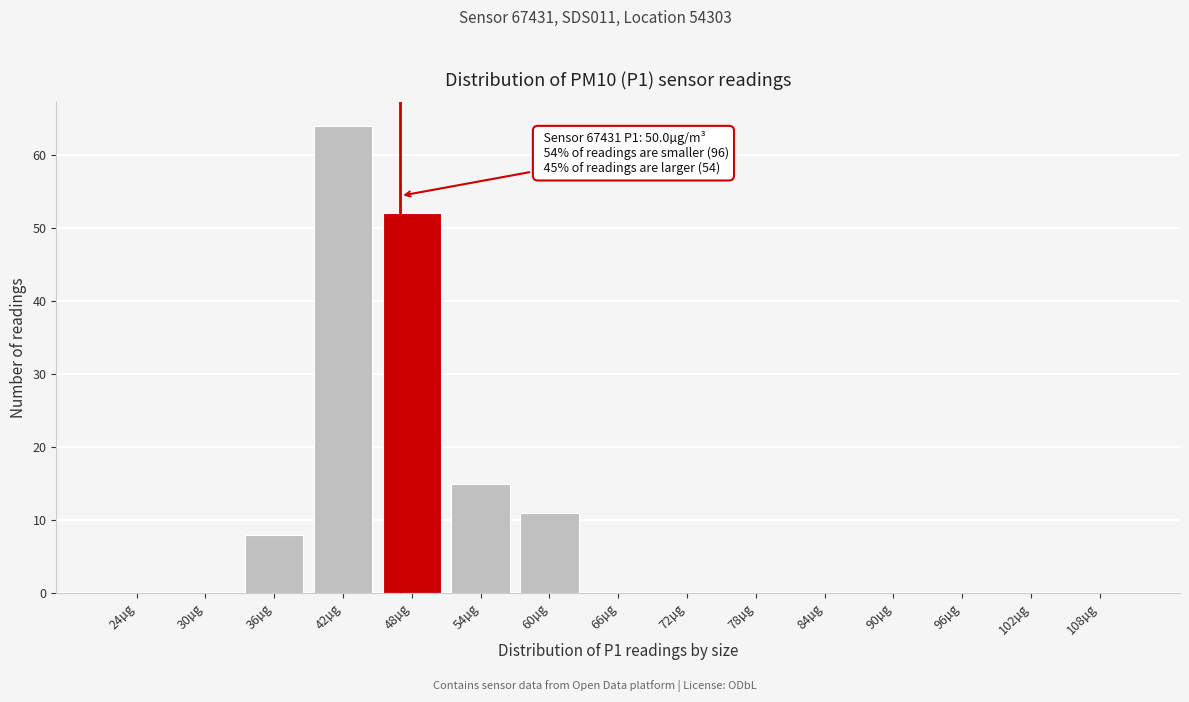

Reading left to right, what are all the values shown in this chart?

24µg=0	30µg=0	36µg=8	42µg=64	48µg=52	54µg=15	60µg=11	66µg=0	72µg=0	78µg=0	84µg=0	90µg=0	96µg=0	102µg=0	108µg=0